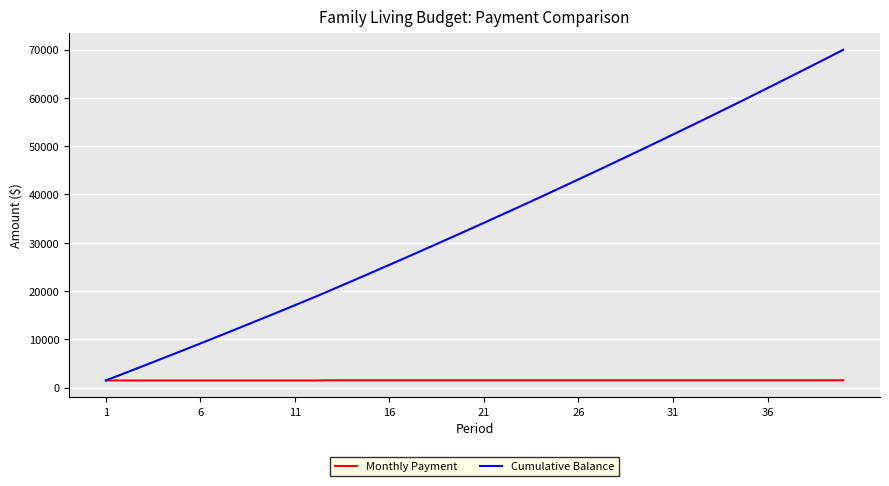

What is the maximum value shown in the chart?

69932.4